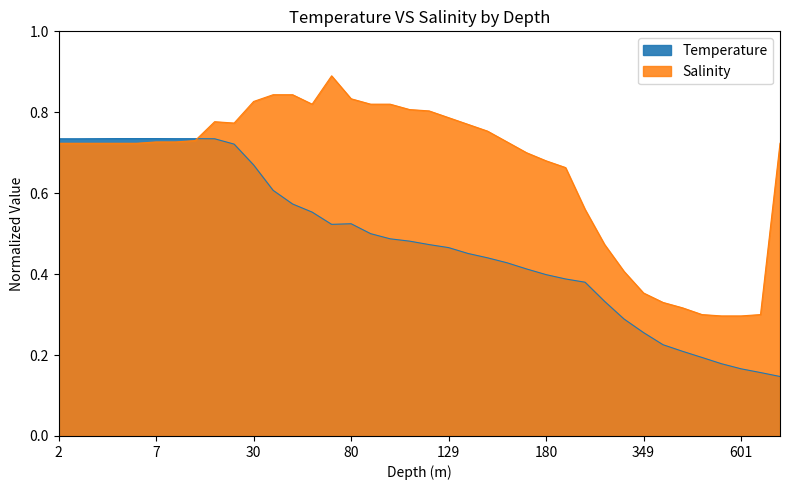

What is the average value of the Temperature series?

0.5